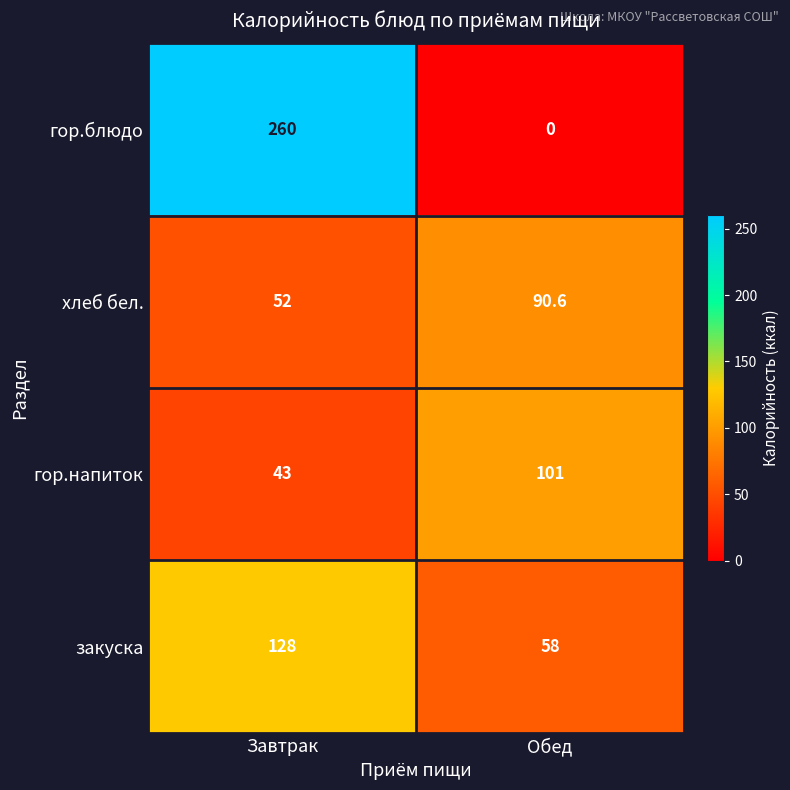

Which label corresponds to the largest value in the chart?

Завтрак